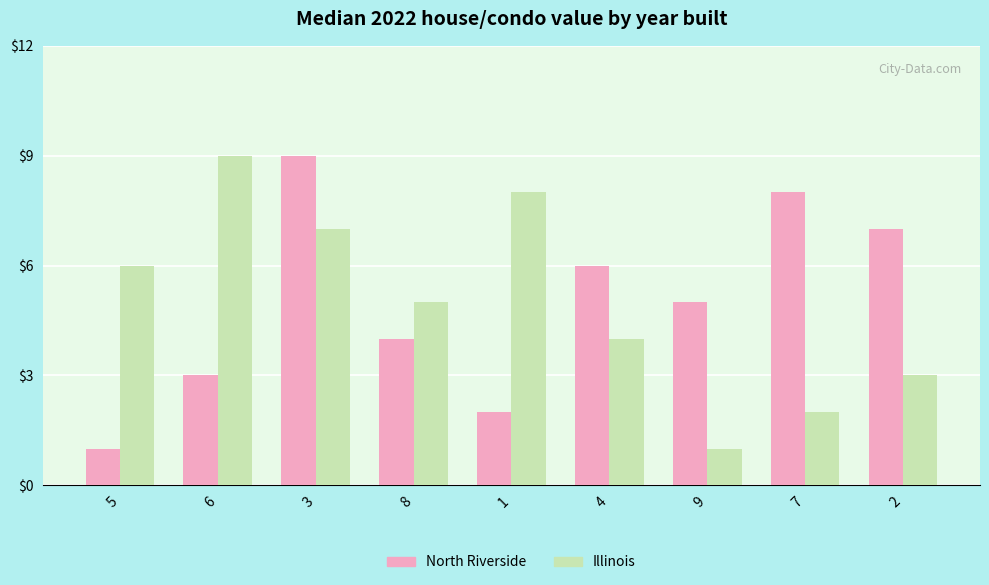

What is the maximum value shown in the chart?

9